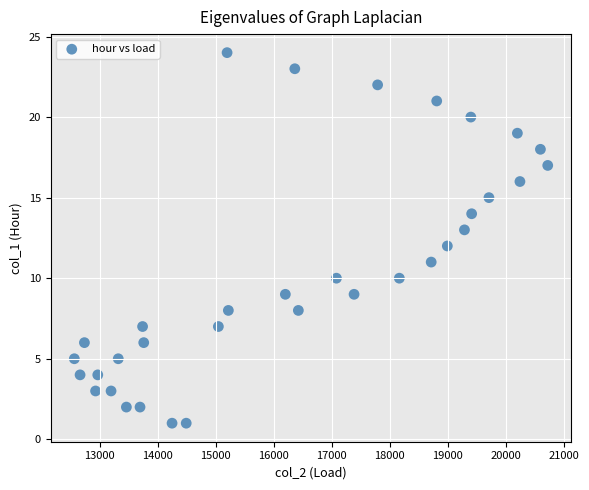

What is the range of X values (max minus min)?

8157